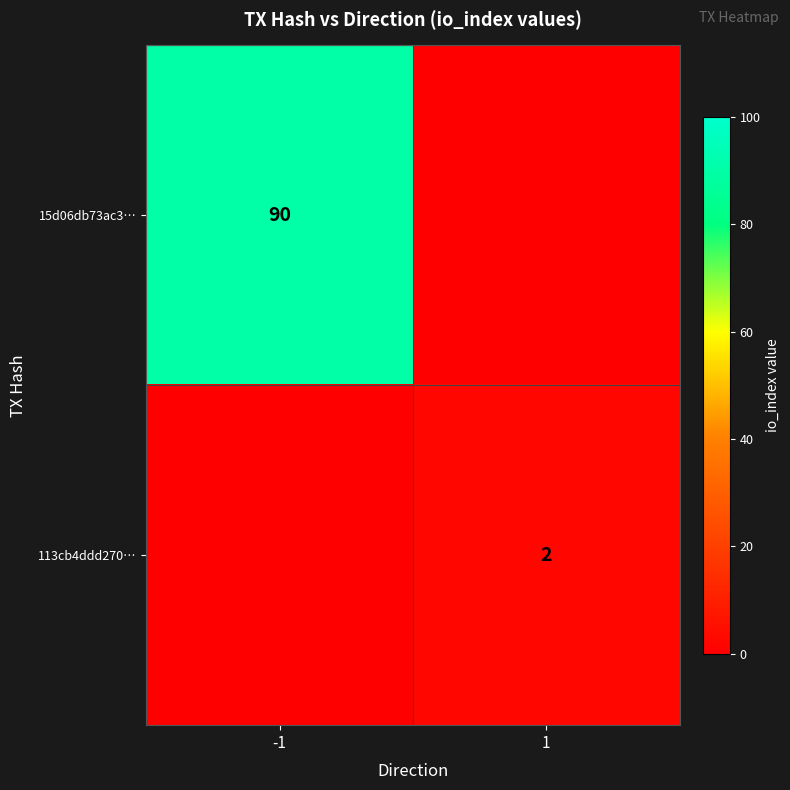

True or false: 113cb4ddd270… has a value of 2 at 1.

True